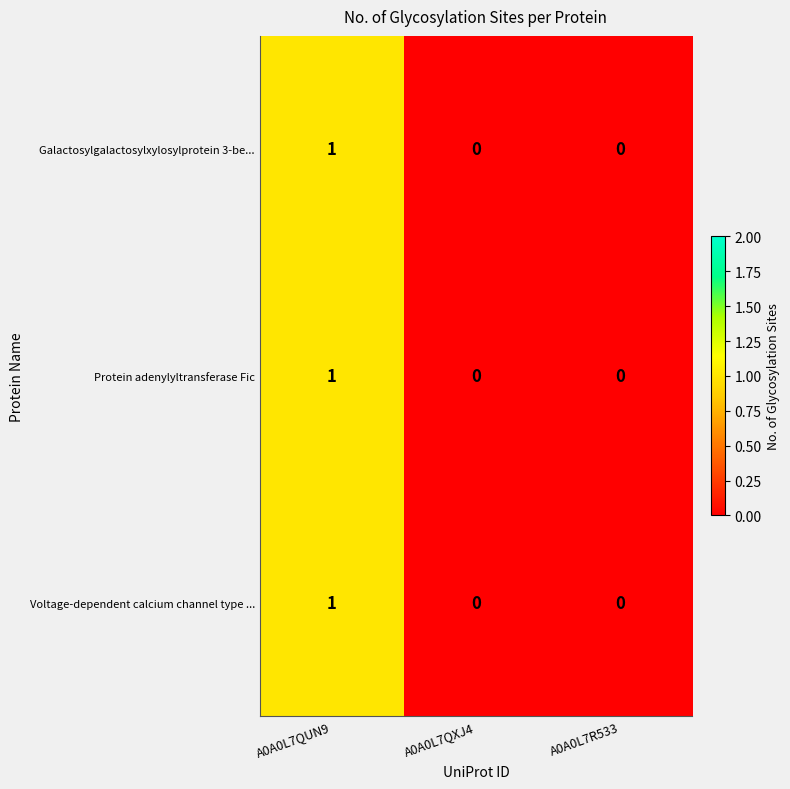

Count the Voltage-dependent calcium channel type ... values in the range 0 to 1.

3